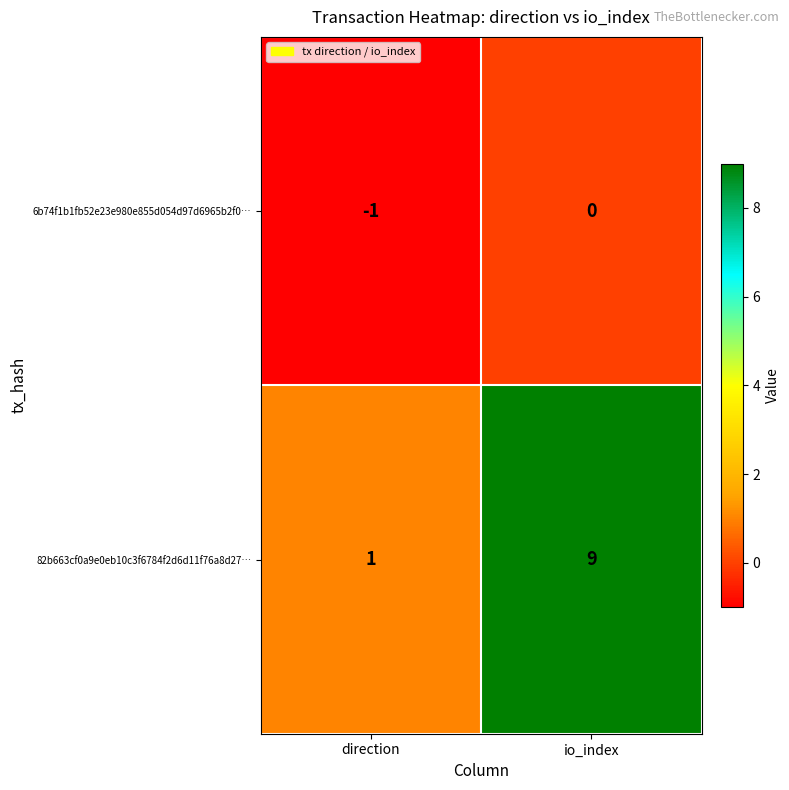

How many data points does each series have?

2